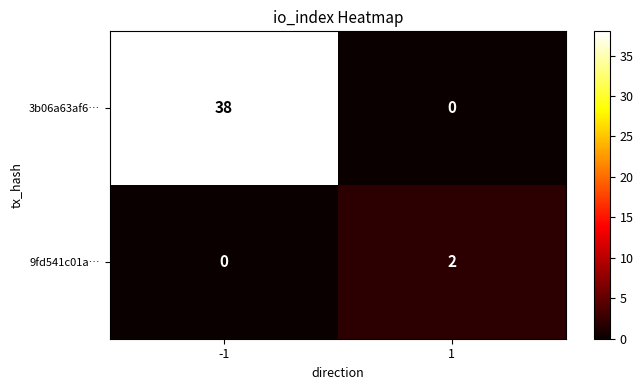

Reading right to left, list all the values displayed in this chart.

3b06a63af6…: 0	38
9fd541c01a…: 2	0